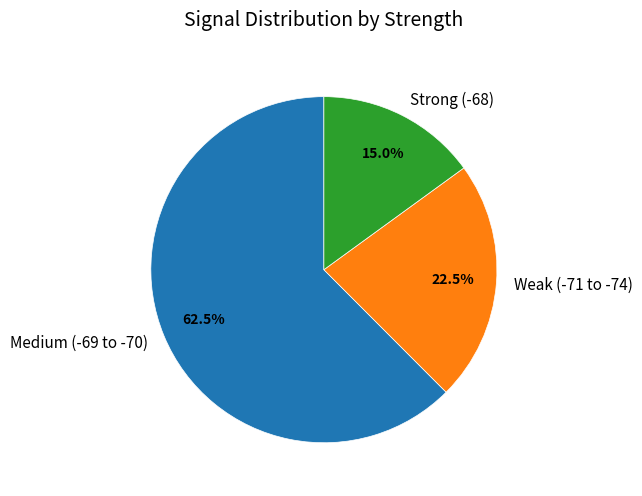

Is there any slice that represents more than half of the pie?

Yes